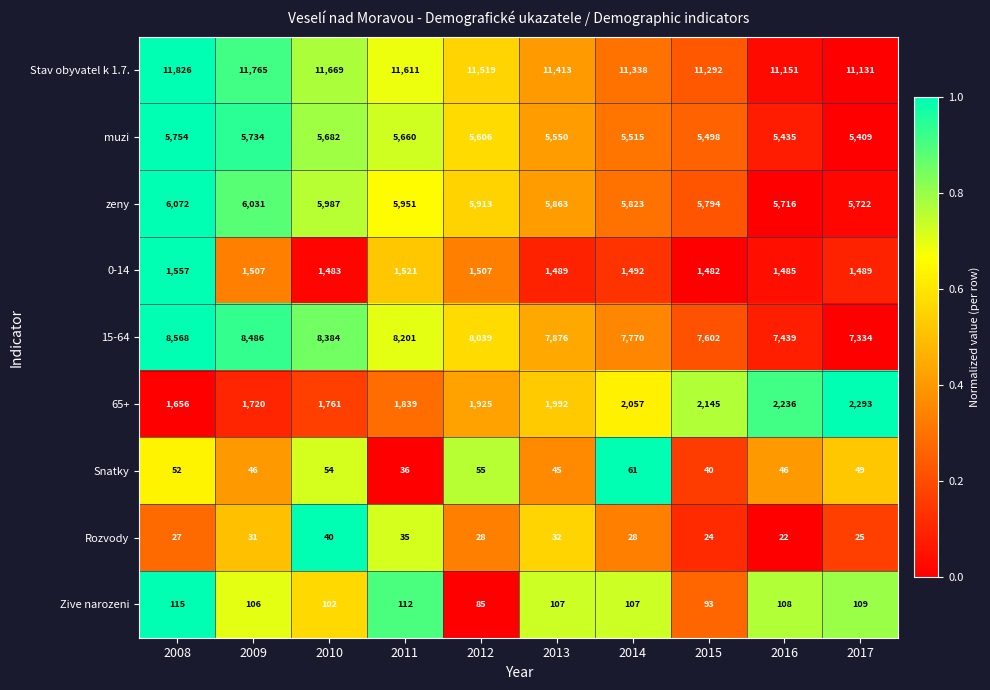

Is the value of 65+ at 2013 greater than the value of zeny at 2017?

No